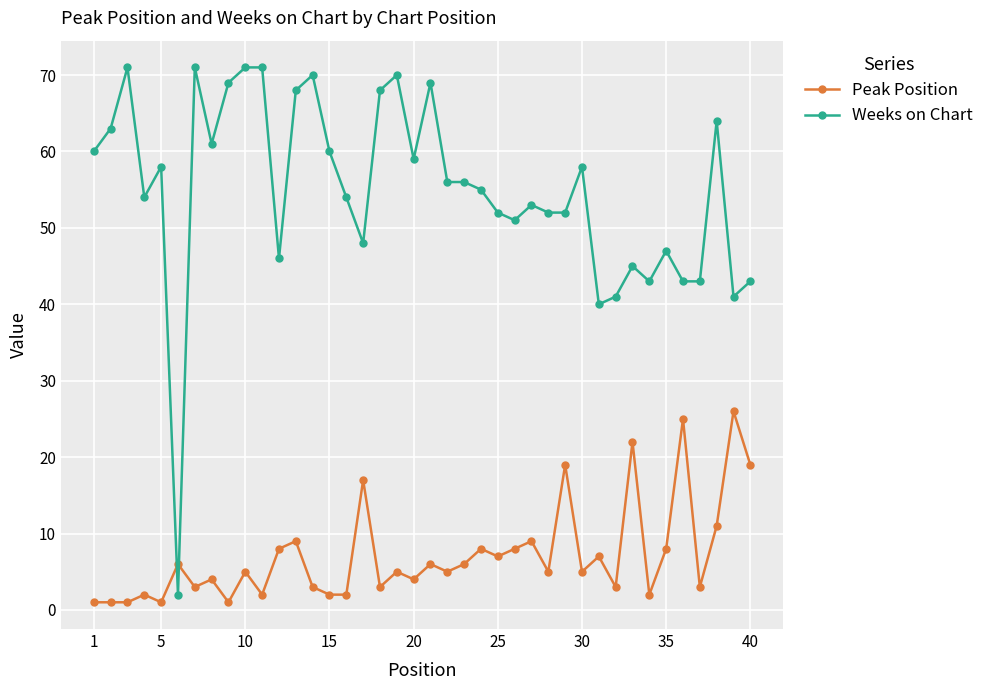

Does the chart have visible grid lines?

Yes